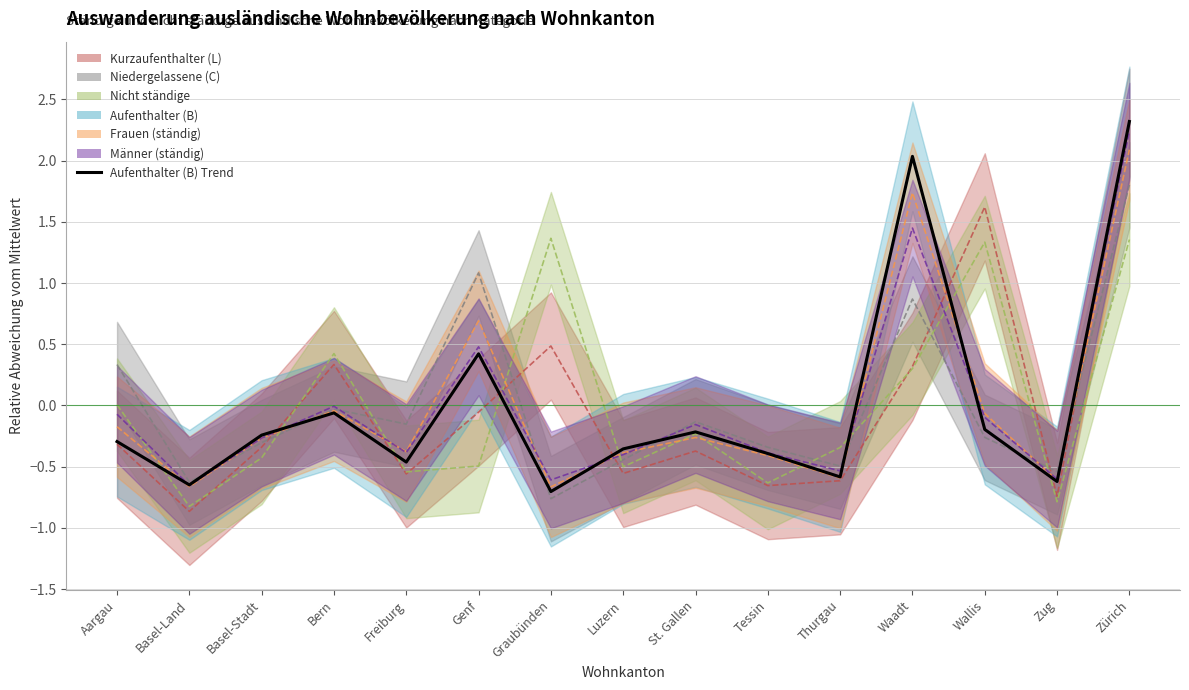

What is the label of the 12th point from the right?

Bern